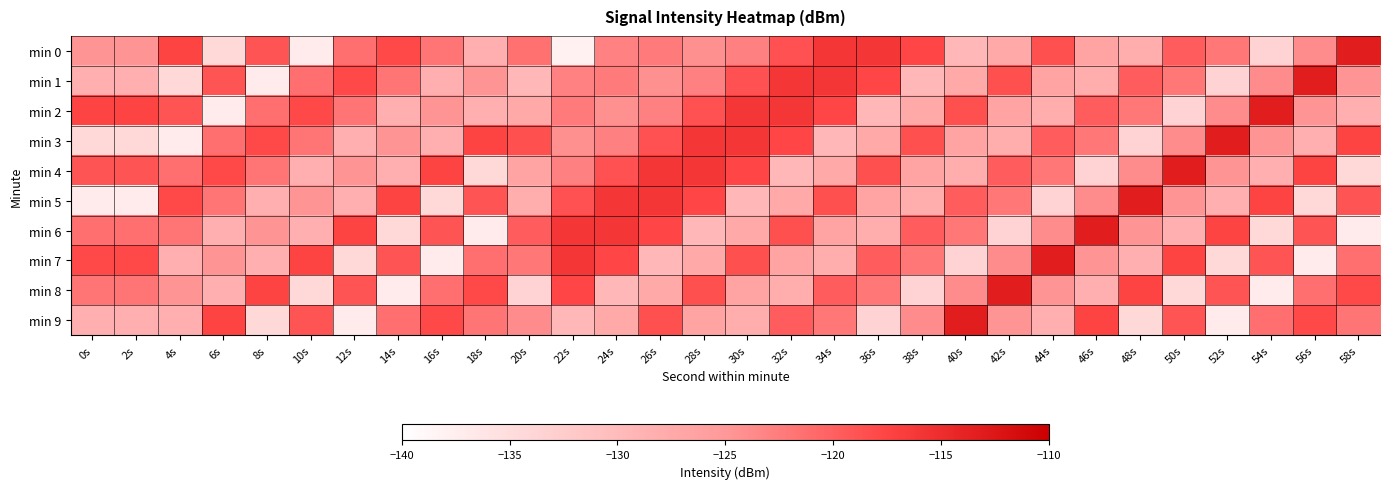

At 42s, list the series in order from smallest to largest.

min 6, min 3, min 0, min 2, min 9, min 7, min 5, min 4, min 1, min 8